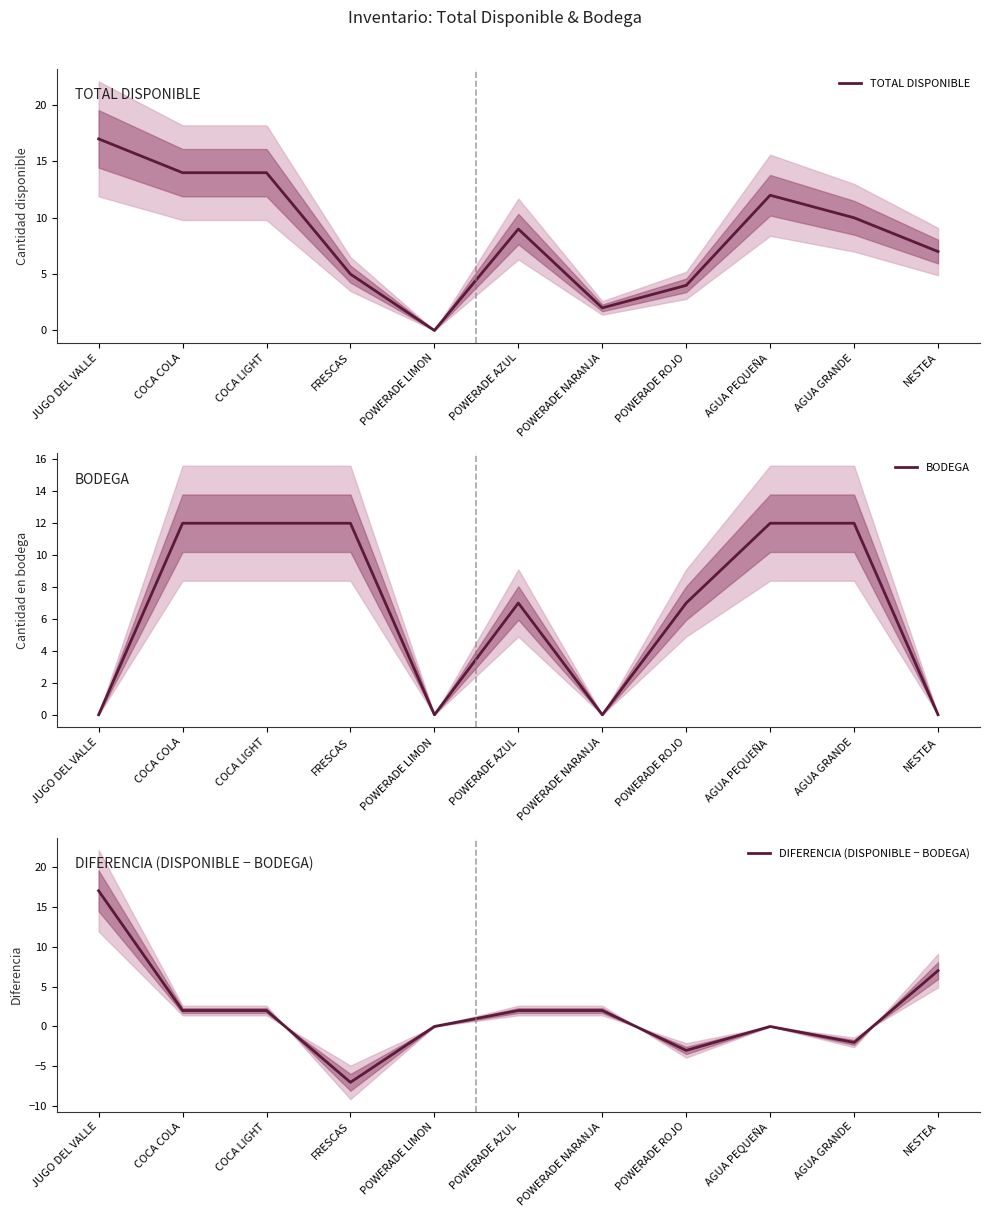

Which label corresponds to the smallest value in the chart?

FRESCAS